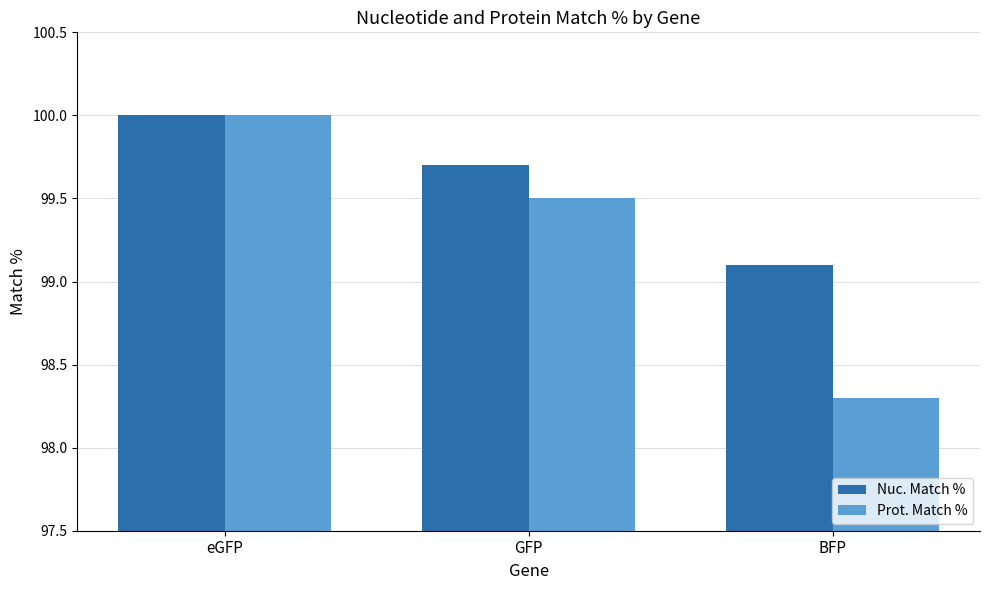

How many distinct data groups are displayed?

2